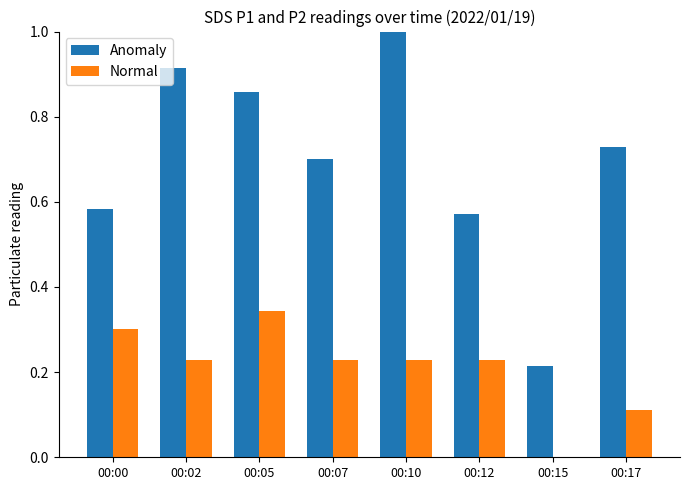

True or false: Normal has a value of 0.3 at 00:05.

True